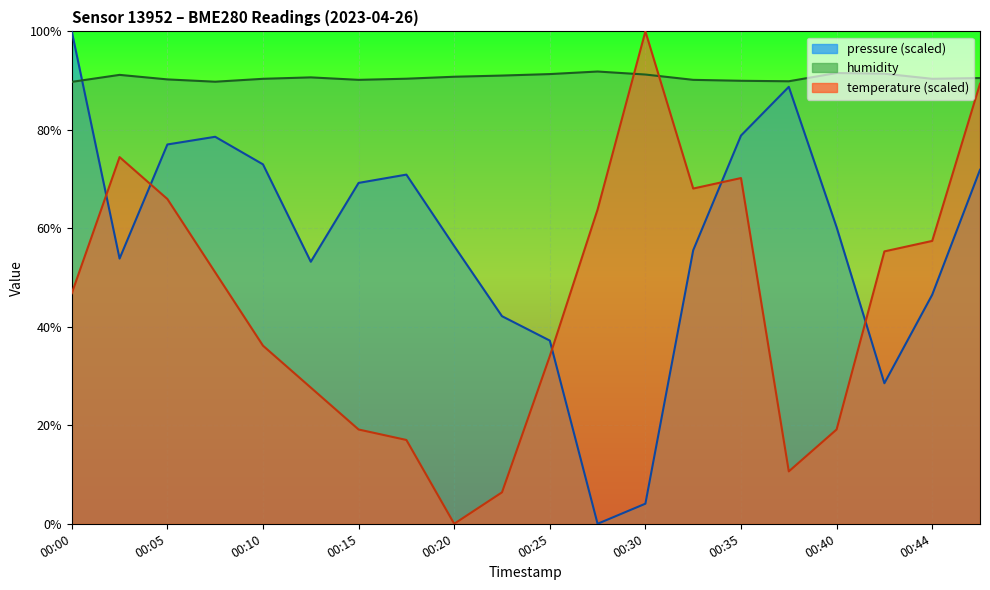

What is the value of the pressure point at the 20th from the left?

71.9